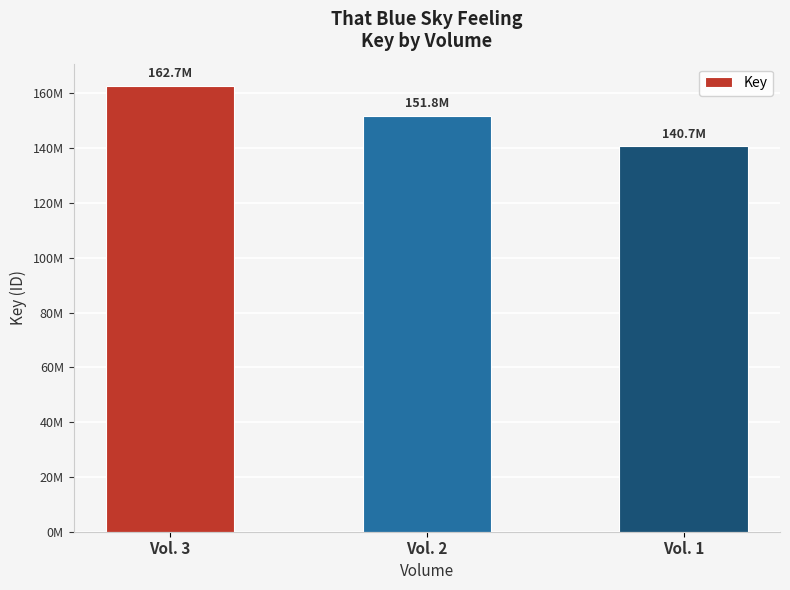

What is the sum of all values?

455167657